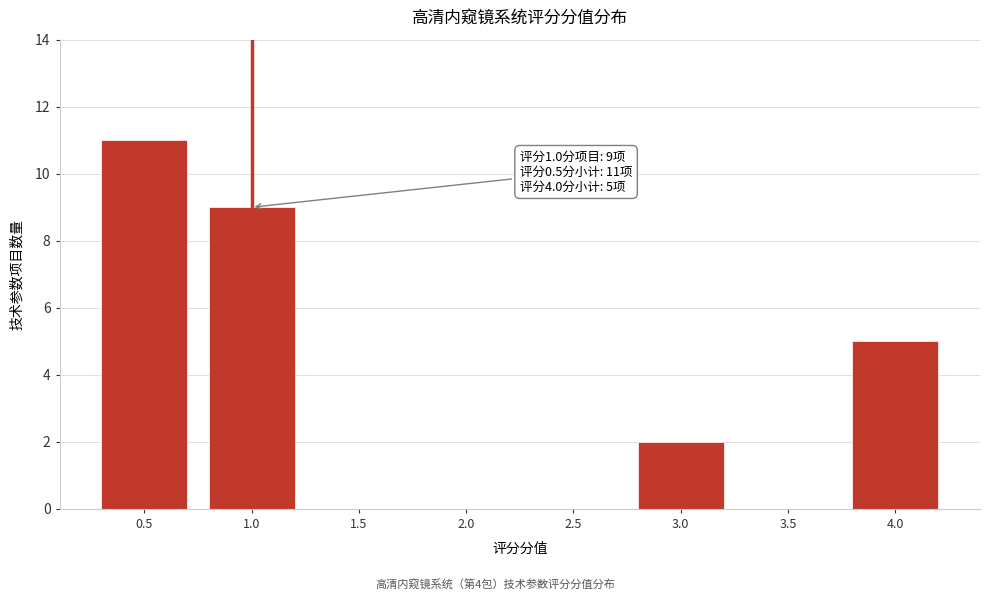

Reading left to right, list all the values displayed in this chart.

0.5=11	1.0=9	1.5=0	2.0=0	2.5=0	3.0=2	3.5=0	4.0=5